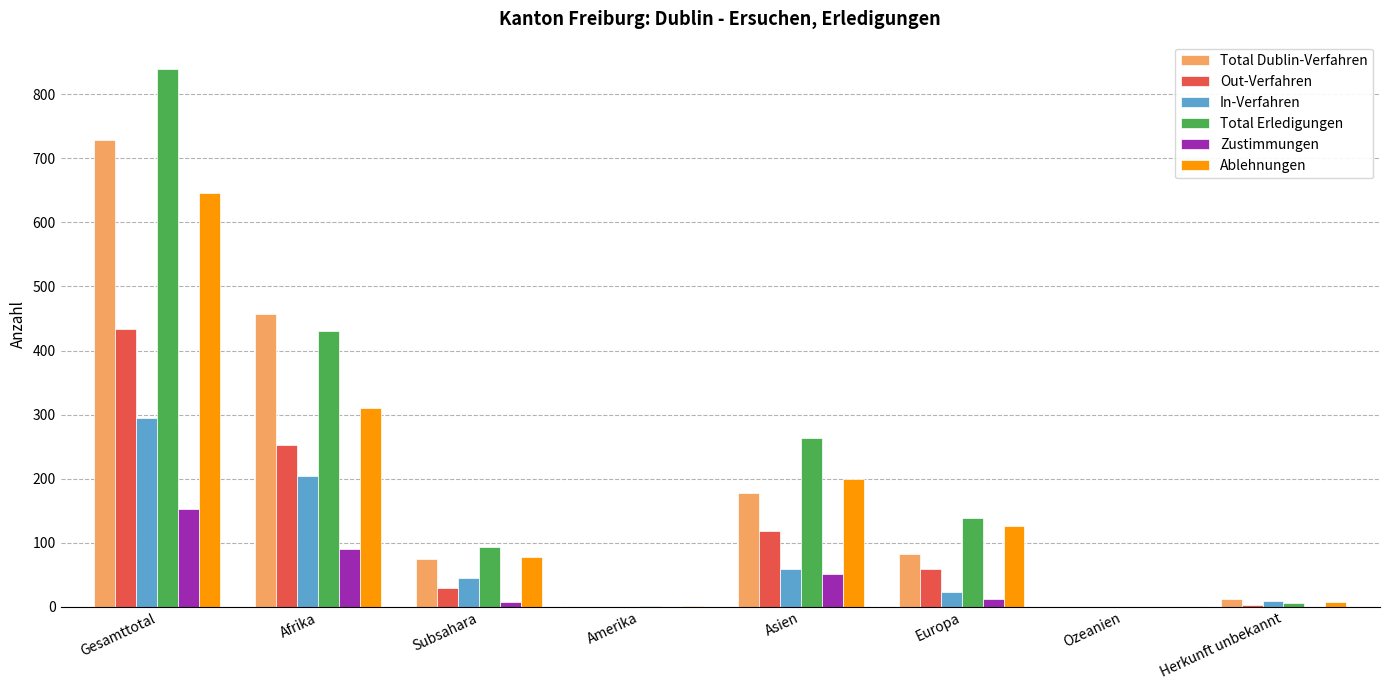

At which label does Total Dublin-Verfahren reach its peak?

Gesamttotal